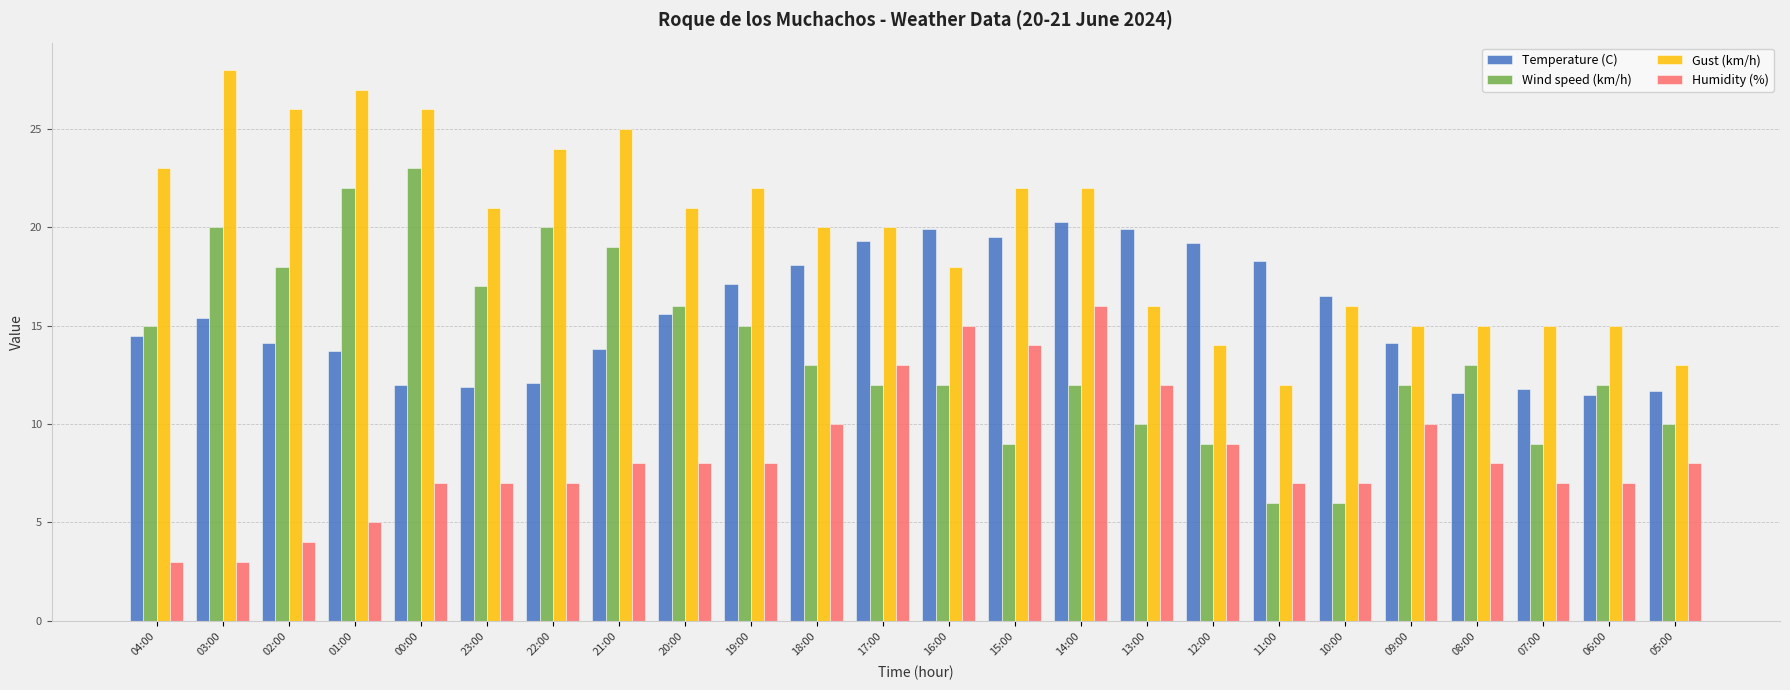

How many series are shown in this chart?

4